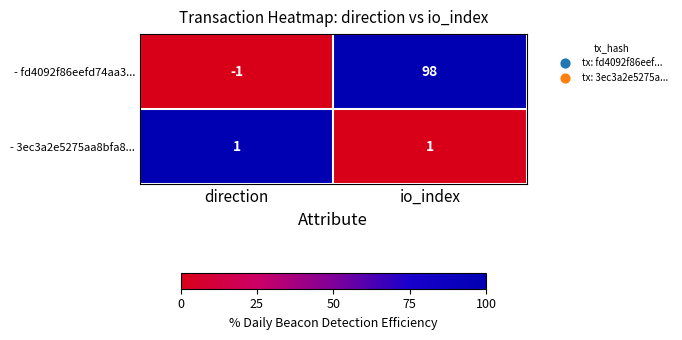

Reading right to left, extract all data points from this chart.

- fd4092f86eefd74aa3...: 98	-1
- 3ec3a2e5275aa8bfa8...: 1	1